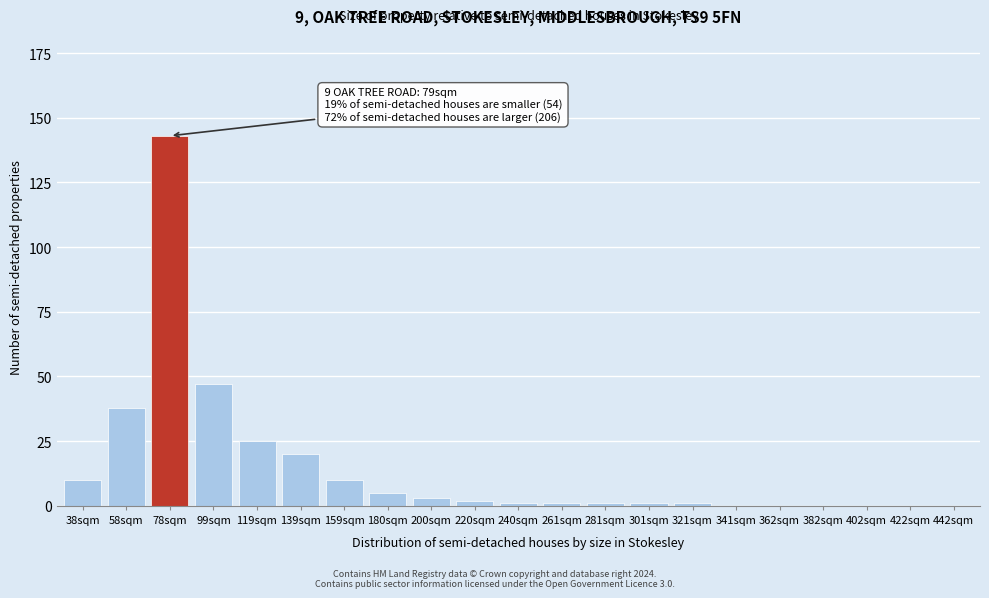

Reading right to left, transcribe all the data shown in this chart.

442sqm=0	422sqm=0	402sqm=0	382sqm=0	362sqm=0	341sqm=0	321sqm=1	301sqm=1	281sqm=1	261sqm=1	240sqm=1	220sqm=2	200sqm=3	180sqm=5	159sqm=10	139sqm=20	119sqm=25	99sqm=47	78sqm=143	58sqm=38	38sqm=10